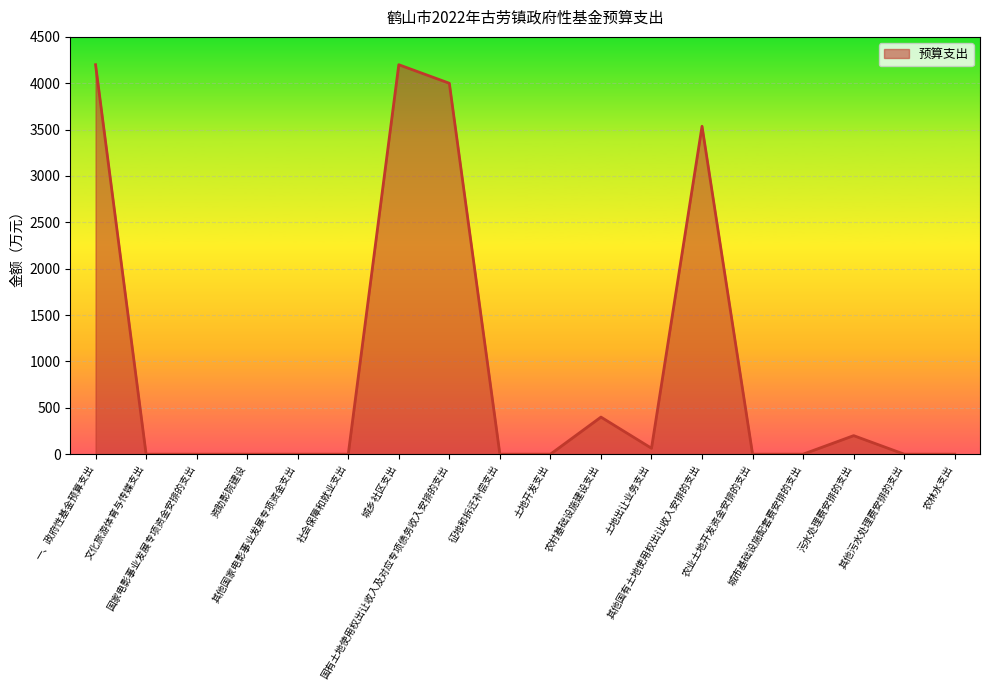

Reading left to right, extract all data points from this chart.

一、政府性基金预算支出=4200	文化旅游体育与传媒支出=0	国家电影事业发展专项资金安排的支出=0	资助影院建设=0	其他国家电影事业发展专项资金支出=0	社会保障和就业支出=0	城乡社区支出=4200	国有土地使用权出让收入及对应专项债务收入安排的支出=4000	征地和拆迁补偿支出=0	土地开发支出=0	农村基础设施建设支出=400	土地出让业务支出=64	其他国有土地使用权出让收入安排的支出=3536	农业土地开发资金安排的支出=0	城市基础设施配套费安排的支出=0	污水处理费安排的支出=200	其他污水处理费安排的支出=0	农林水支出=0